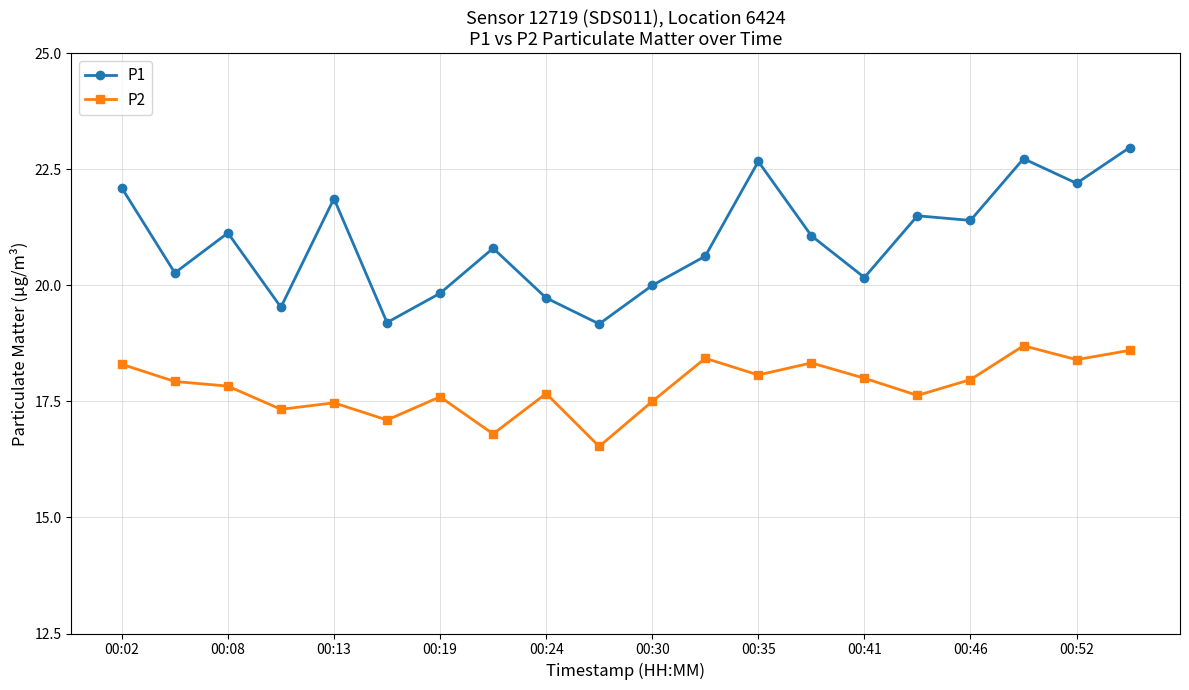

True or false: P2 and P1 intersect in this chart.

False